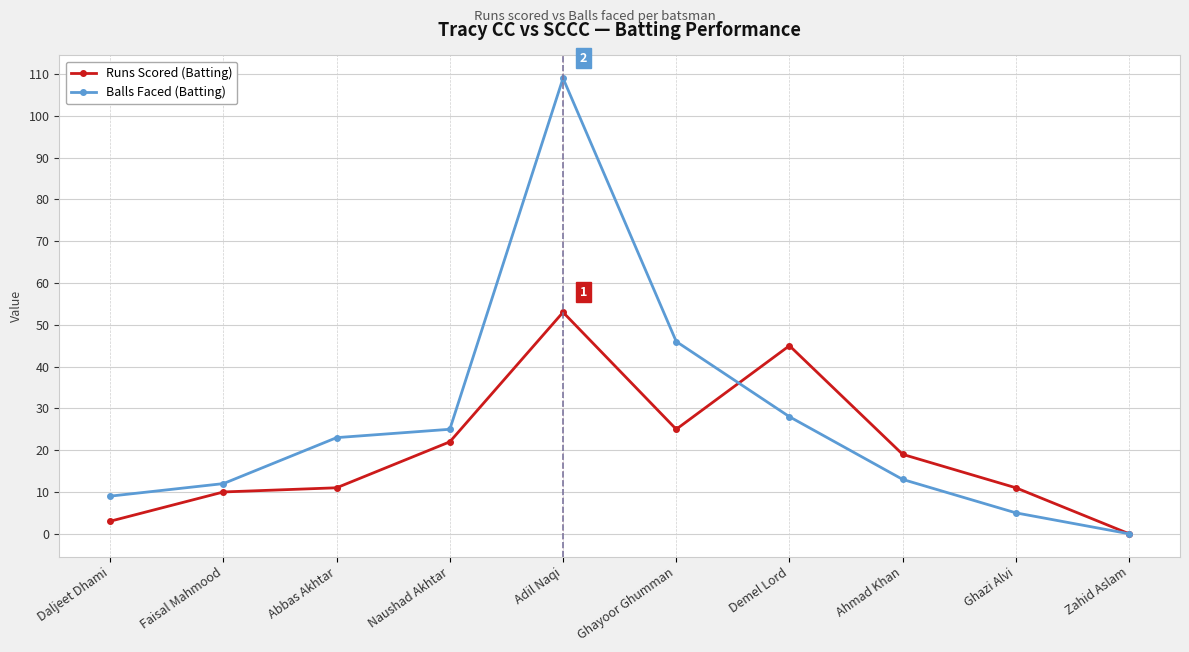

What is the difference between the Runs Scored (Batting) values at Zahid Aslam and Daljeet Dhami?

3